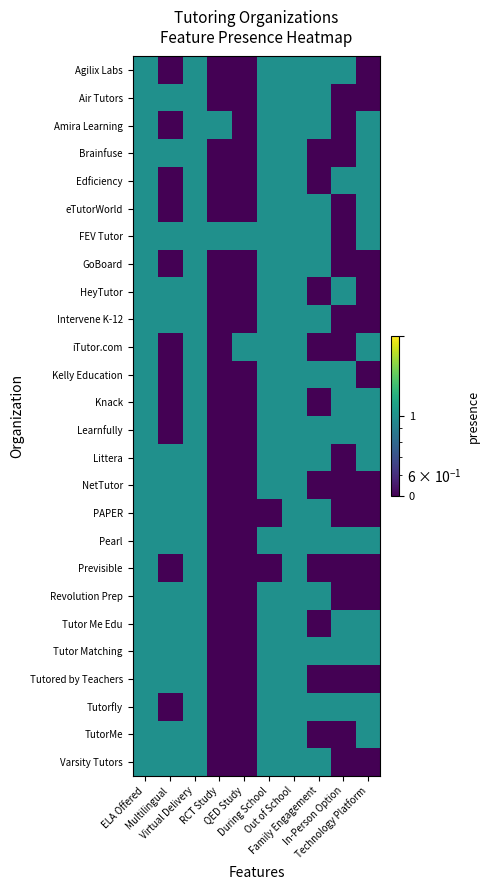

Reading left to right, what are all the values shown in this chart?

Agilix Labs: ELA Offered=1.0	Multilingual=0.5	Virtual Delivery=1.0	RCT Study=0.5	QED Study=0.5	During School=1.0	Out of School=1.0	Family Engagement=1.0	In-Person Option=1.0	Technology Platform=0.5
Air Tutors: ELA Offered=1.0	Multilingual=1.0	Virtual Delivery=1.0	RCT Study=0.5	QED Study=0.5	During School=1.0	Out of School=1.0	Family Engagement=1.0	In-Person Option=0.5	Technology Platform=0.5
Amira Learning: ELA Offered=1.0	Multilingual=0.5	Virtual Delivery=1.0	RCT Study=1.0	QED Study=0.5	During School=1.0	Out of School=1.0	Family Engagement=1.0	In-Person Option=0.5	Technology Platform=1.0
Brainfuse: ELA Offered=1.0	Multilingual=1.0	Virtual Delivery=1.0	RCT Study=0.5	QED Study=0.5	During School=1.0	Out of School=1.0	Family Engagement=0.5	In-Person Option=0.5	Technology Platform=1.0
Edficiency: ELA Offered=1.0	Multilingual=0.5	Virtual Delivery=1.0	RCT Study=0.5	QED Study=0.5	During School=1.0	Out of School=1.0	Family Engagement=0.5	In-Person Option=1.0	Technology Platform=1.0
eTutorWorld: ELA Offered=1.0	Multilingual=0.5	Virtual Delivery=1.0	RCT Study=0.5	QED Study=0.5	During School=1.0	Out of School=1.0	Family Engagement=1.0	In-Person Option=0.5	Technology Platform=1.0
FEV Tutor: ELA Offered=1.0	Multilingual=1.0	Virtual Delivery=1.0	RCT Study=1.0	QED Study=1.0	During School=1.0	Out of School=1.0	Family Engagement=1.0	In-Person Option=0.5	Technology Platform=1.0
GoBoard: ELA Offered=1.0	Multilingual=0.5	Virtual Delivery=1.0	RCT Study=0.5	QED Study=0.5	During School=1.0	Out of School=1.0	Family Engagement=1.0	In-Person Option=0.5	Technology Platform=0.5
HeyTutor: ELA Offered=1.0	Multilingual=1.0	Virtual Delivery=1.0	RCT Study=0.5	QED Study=0.5	During School=1.0	Out of School=1.0	Family Engagement=0.5	In-Person Option=1.0	Technology Platform=0.5
Intervene K-12: ELA Offered=1.0	Multilingual=1.0	Virtual Delivery=1.0	RCT Study=0.5	QED Study=0.5	During School=1.0	Out of School=1.0	Family Engagement=1.0	In-Person Option=0.5	Technology Platform=0.5
iTutor.com: ELA Offered=1.0	Multilingual=0.5	Virtual Delivery=1.0	RCT Study=0.5	QED Study=1.0	During School=1.0	Out of School=1.0	Family Engagement=0.5	In-Person Option=0.5	Technology Platform=1.0
Kelly Education: ELA Offered=1.0	Multilingual=0.5	Virtual Delivery=1.0	RCT Study=0.5	QED Study=0.5	During School=1.0	Out of School=1.0	Family Engagement=1.0	In-Person Option=1.0	Technology Platform=0.5
Knack: ELA Offered=1.0	Multilingual=0.5	Virtual Delivery=1.0	RCT Study=0.5	QED Study=0.5	During School=1.0	Out of School=1.0	Family Engagement=0.5	In-Person Option=1.0	Technology Platform=1.0
Learnfully: ELA Offered=1.0	Multilingual=0.5	Virtual Delivery=1.0	RCT Study=0.5	QED Study=0.5	During School=1.0	Out of School=1.0	Family Engagement=1.0	In-Person Option=1.0	Technology Platform=1.0
Littera: ELA Offered=1.0	Multilingual=1.0	Virtual Delivery=1.0	RCT Study=0.5	QED Study=0.5	During School=1.0	Out of School=1.0	Family Engagement=1.0	In-Person Option=0.5	Technology Platform=1.0
NetTutor: ELA Offered=1.0	Multilingual=1.0	Virtual Delivery=1.0	RCT Study=0.5	QED Study=0.5	During School=1.0	Out of School=1.0	Family Engagement=0.5	In-Person Option=0.5	Technology Platform=0.5
PAPER: ELA Offered=1.0	Multilingual=1.0	Virtual Delivery=1.0	RCT Study=0.5	QED Study=0.5	During School=0.5	Out of School=1.0	Family Engagement=1.0	In-Person Option=0.5	Technology Platform=0.5
Pearl: ELA Offered=1.0	Multilingual=1.0	Virtual Delivery=1.0	RCT Study=0.5	QED Study=0.5	During School=1.0	Out of School=1.0	Family Engagement=1.0	In-Person Option=1.0	Technology Platform=1.0
Previsible: ELA Offered=1.0	Multilingual=0.5	Virtual Delivery=1.0	RCT Study=0.5	QED Study=0.5	During School=0.5	Out of School=1.0	Family Engagement=0.5	In-Person Option=0.5	Technology Platform=0.5
Revolution Prep: ELA Offered=1.0	Multilingual=1.0	Virtual Delivery=1.0	RCT Study=0.5	QED Study=0.5	During School=1.0	Out of School=1.0	Family Engagement=1.0	In-Person Option=0.5	Technology Platform=0.5
Tutor Me Edu: ELA Offered=1.0	Multilingual=1.0	Virtual Delivery=1.0	RCT Study=0.5	QED Study=0.5	During School=1.0	Out of School=1.0	Family Engagement=0.5	In-Person Option=1.0	Technology Platform=1.0
Tutor Matching: ELA Offered=1.0	Multilingual=1.0	Virtual Delivery=1.0	RCT Study=0.5	QED Study=0.5	During School=1.0	Out of School=1.0	Family Engagement=1.0	In-Person Option=1.0	Technology Platform=1.0
Tutored by Teachers: ELA Offered=1.0	Multilingual=1.0	Virtual Delivery=1.0	RCT Study=0.5	QED Study=0.5	During School=1.0	Out of School=1.0	Family Engagement=0.5	In-Person Option=0.5	Technology Platform=0.5
Tutorfly: ELA Offered=1.0	Multilingual=0.5	Virtual Delivery=1.0	RCT Study=0.5	QED Study=0.5	During School=1.0	Out of School=1.0	Family Engagement=1.0	In-Person Option=1.0	Technology Platform=1.0
TutorMe: ELA Offered=1.0	Multilingual=1.0	Virtual Delivery=1.0	RCT Study=0.5	QED Study=0.5	During School=1.0	Out of School=1.0	Family Engagement=0.5	In-Person Option=0.5	Technology Platform=1.0
Varsity Tutors: ELA Offered=1.0	Multilingual=1.0	Virtual Delivery=1.0	RCT Study=0.5	QED Study=0.5	During School=1.0	Out of School=1.0	Family Engagement=1.0	In-Person Option=0.5	Technology Platform=0.5